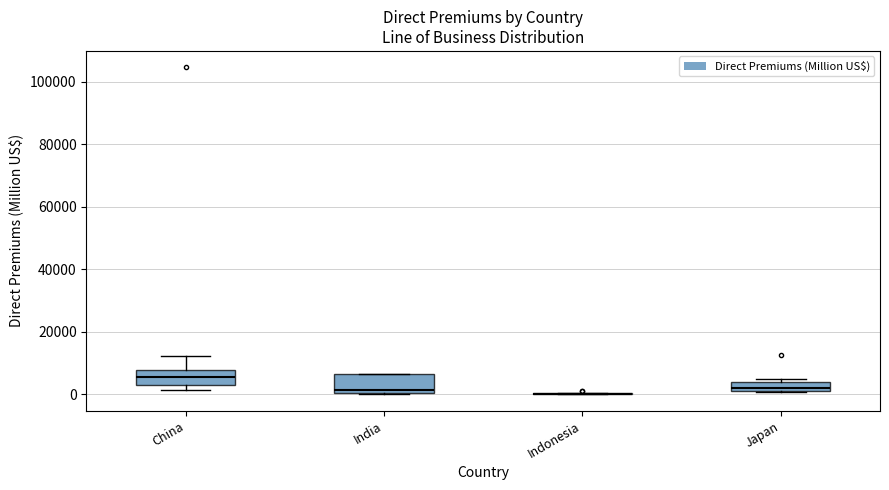

Where is the lower edge of the box for India on the y-axis? The values are not printed on the chart, so give them approximately, as read against the axis.

0